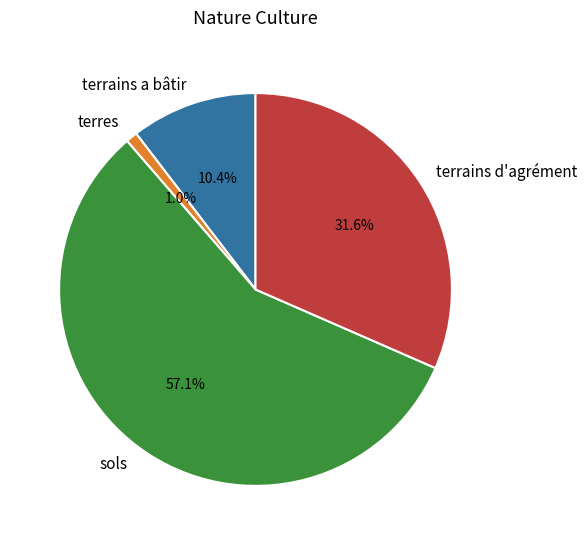

Count the number of slices in the pie.

4